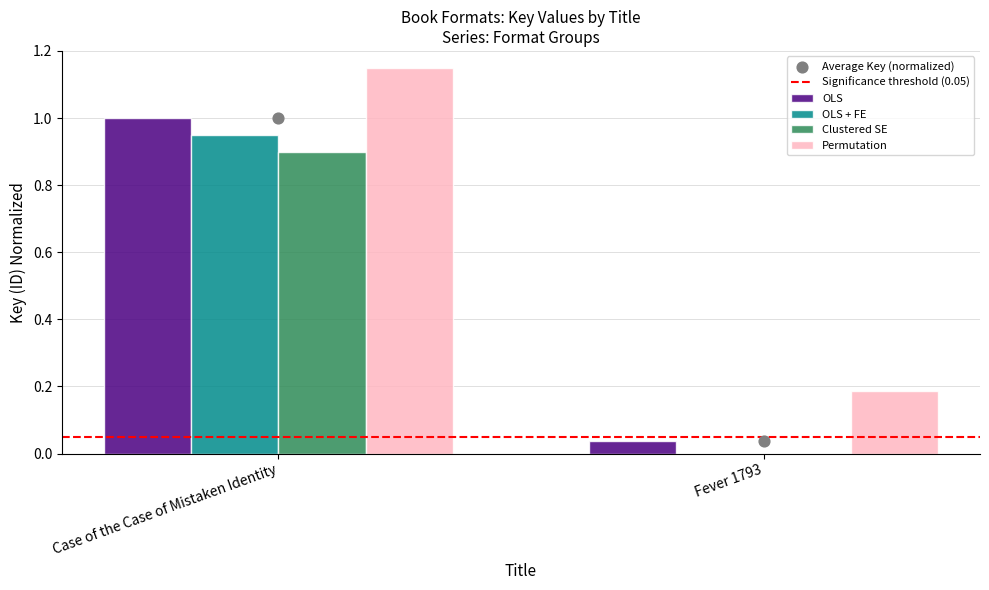

Which series contains the highest Y value?

Permutation